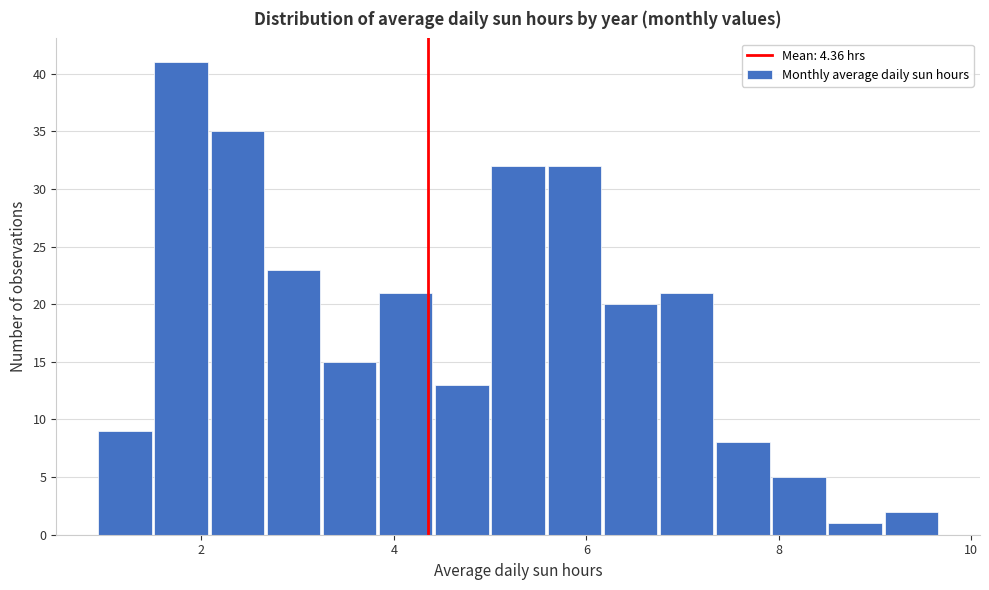

Around what value on the x-axis is the tallest bar? Give the approximate position of its centre, as read against the axis.

1.8